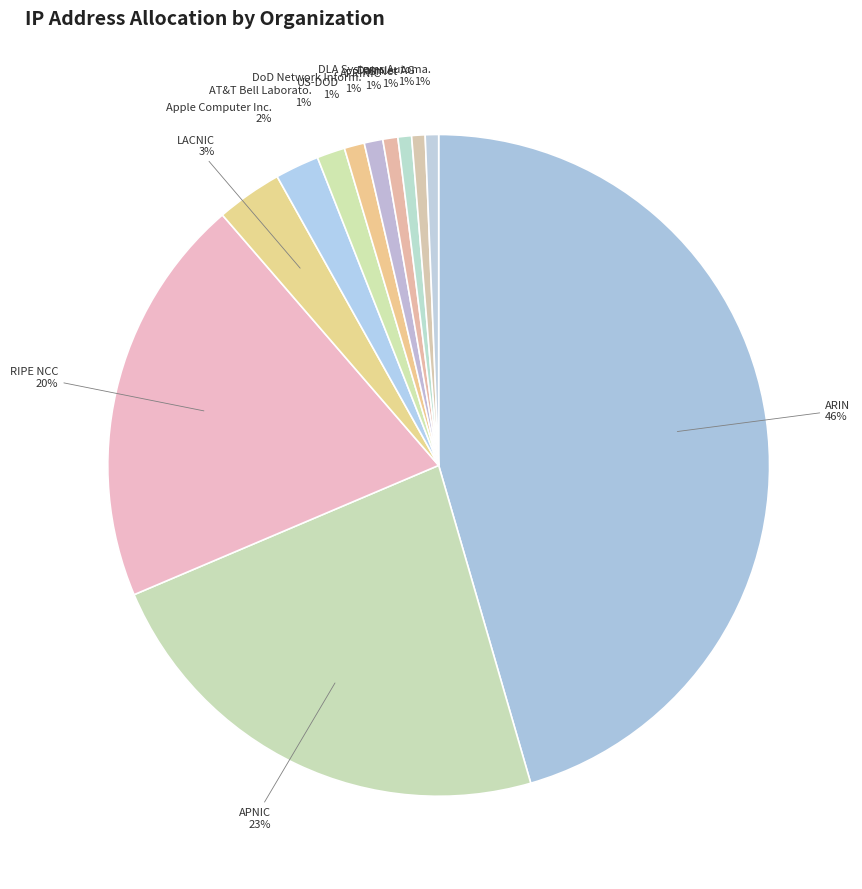

Count the number of slices in the pie.

12